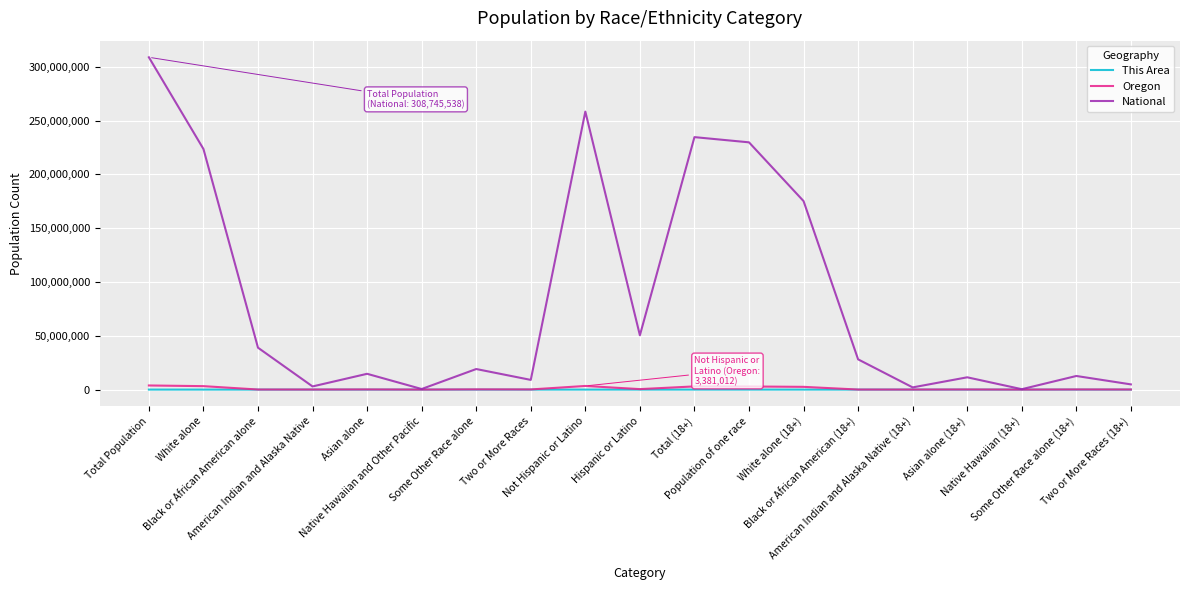

The value of Oregon at White alone is 3204614. True or false?

True